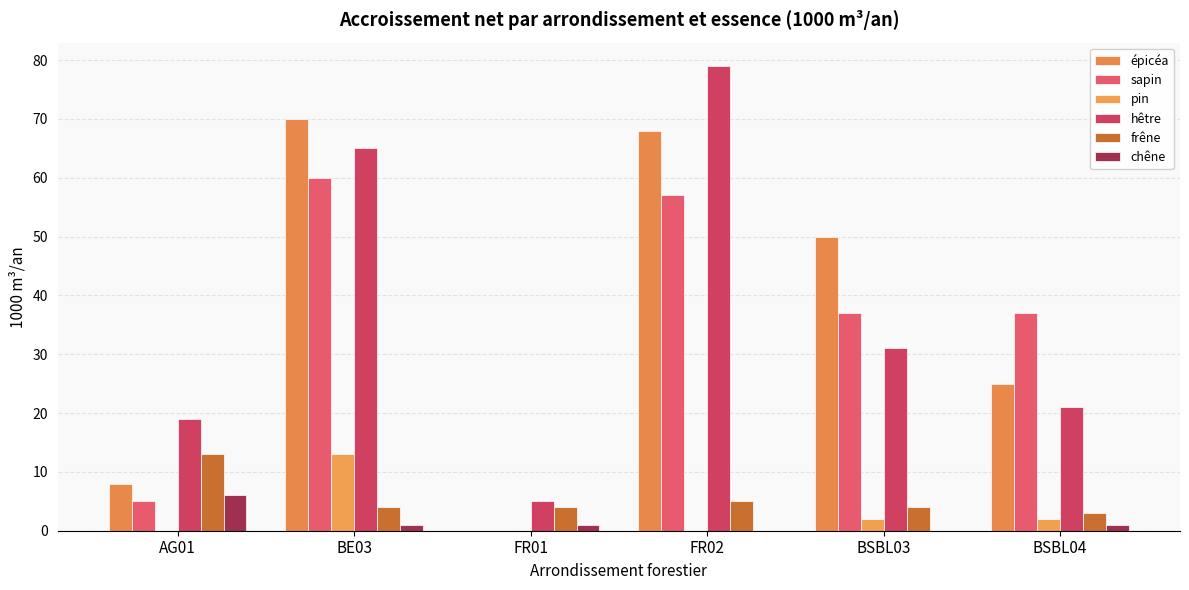

How many values in sapin are above zero?

5